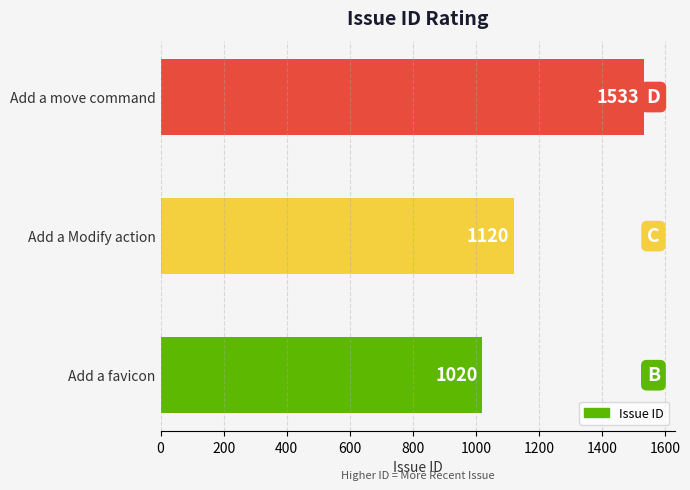

Count the values in the range 1020 to 1533.

3